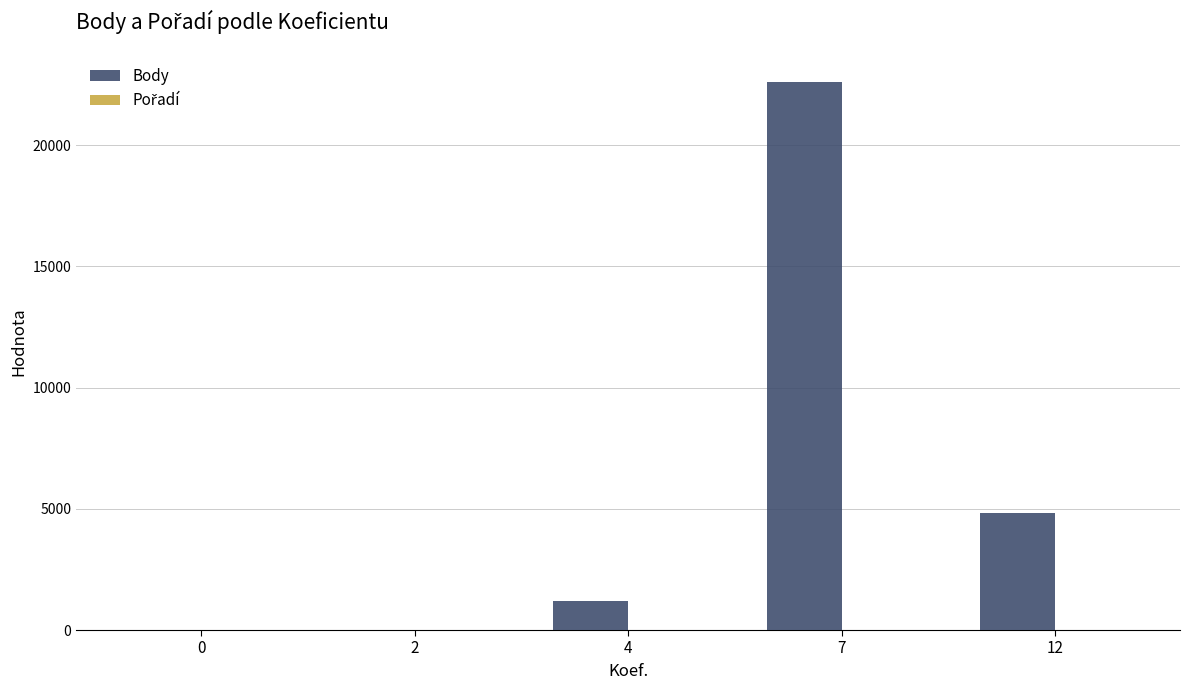

At which category is the sum across all series the highest?

7